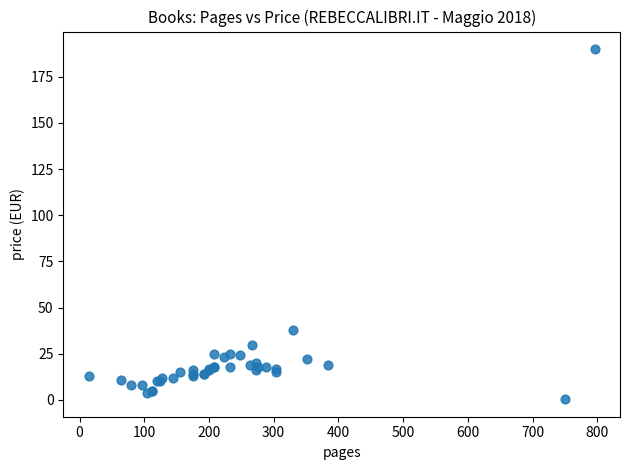

What Y value in the scatter plot is closest to 95?

38.0